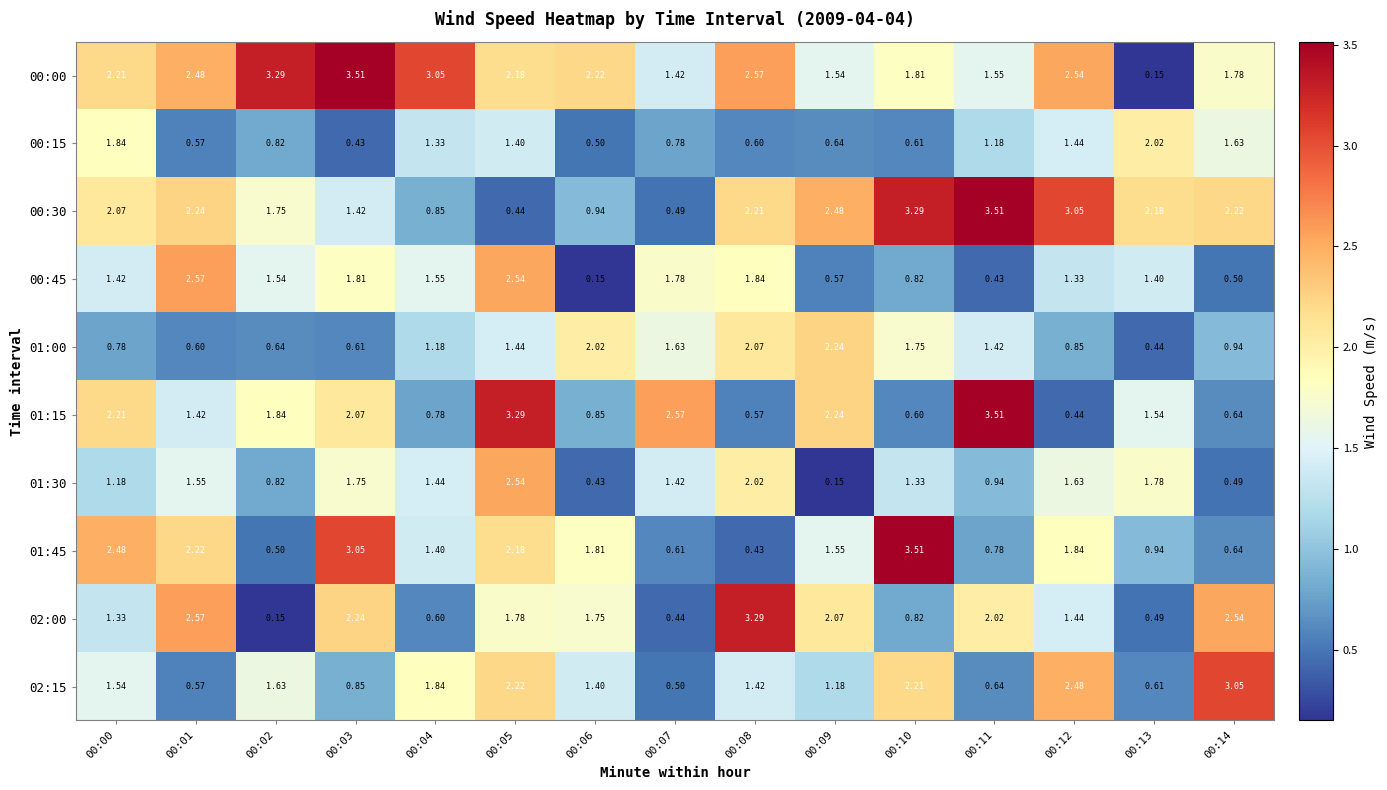

At which category is the sum across all series the highest?

00:05